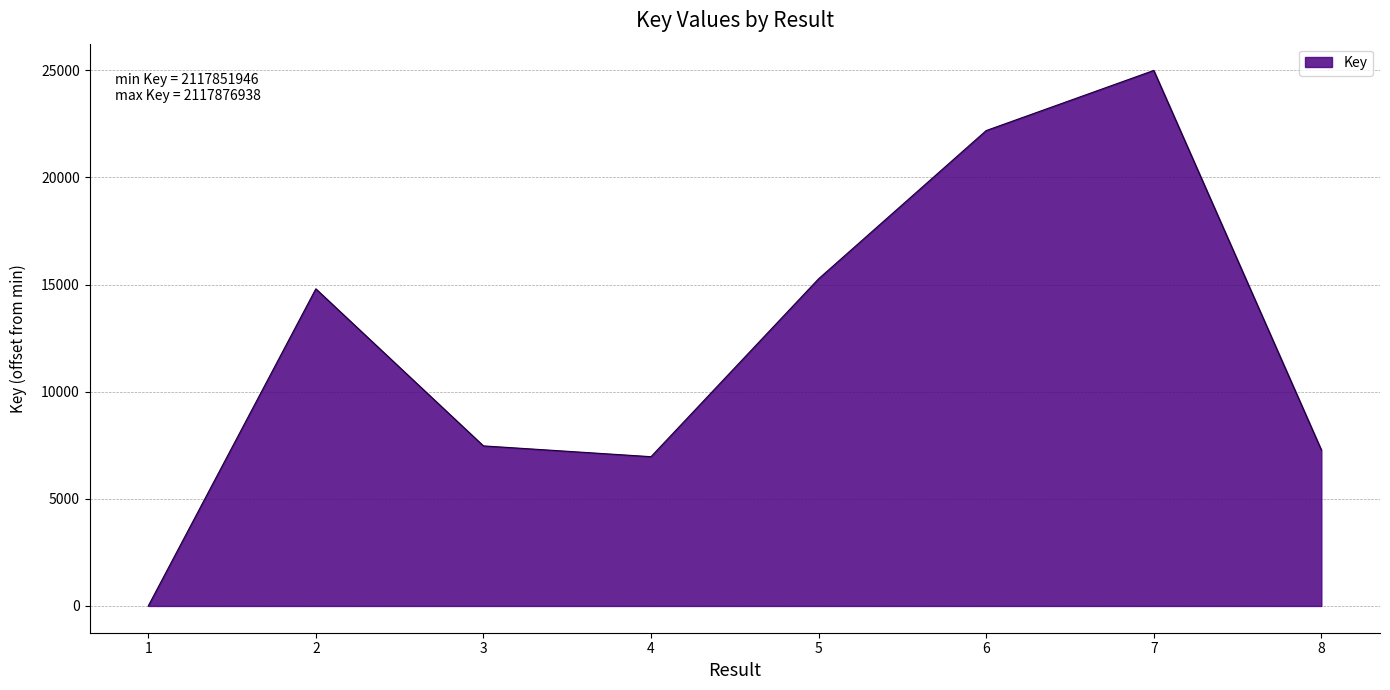

What is the sum of all values?

98963